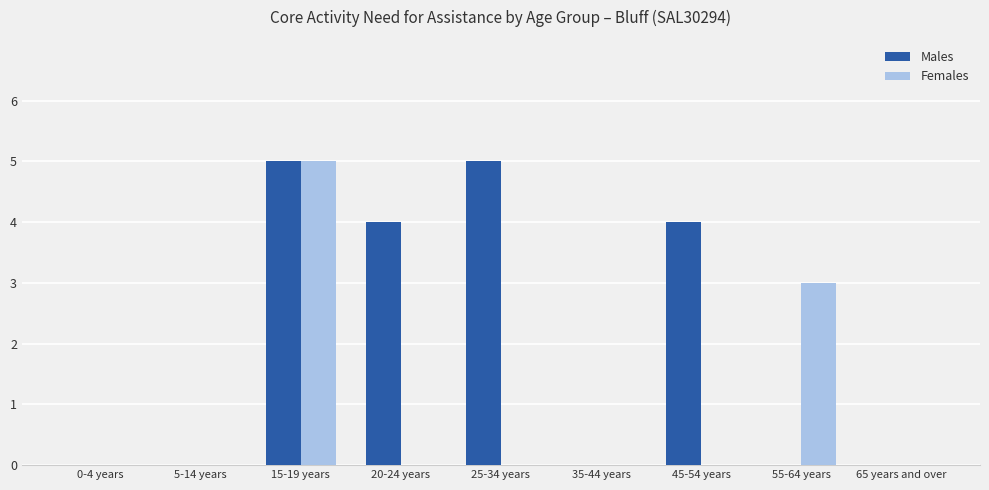

Between 25-34 years and 55-64 years, which series saw the biggest shift?

Males